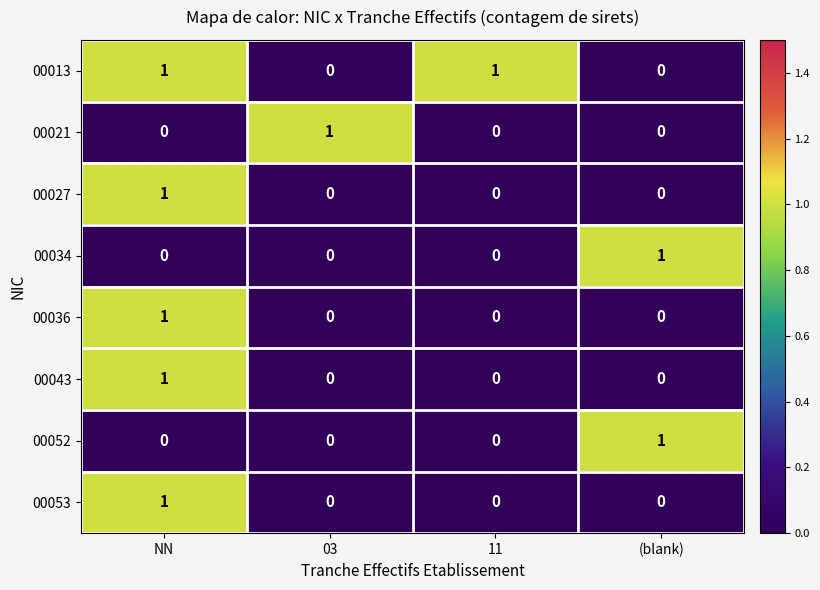

How many 00052 values are between 0 and 1?

4